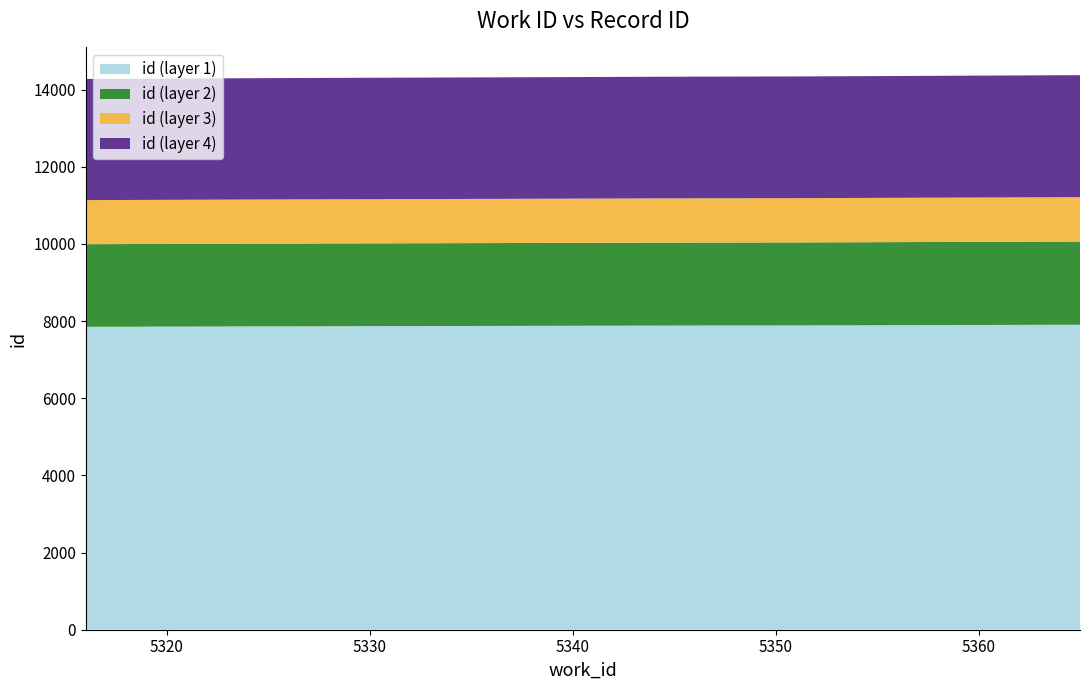

Reading left to right, transcribe all the data shown in this chart.

work_id: 5316=5316	5326=5326	5337=5337	5344=5344	5345=5345	5346=5346	5347=5347	5351=5351	5364=5364	5365=5365
id: 5316=14276	5326=14300	5337=14319	5344=14333	5345=14334	5346=14336	5347=14337	5351=14341	5364=14372	5365=14374